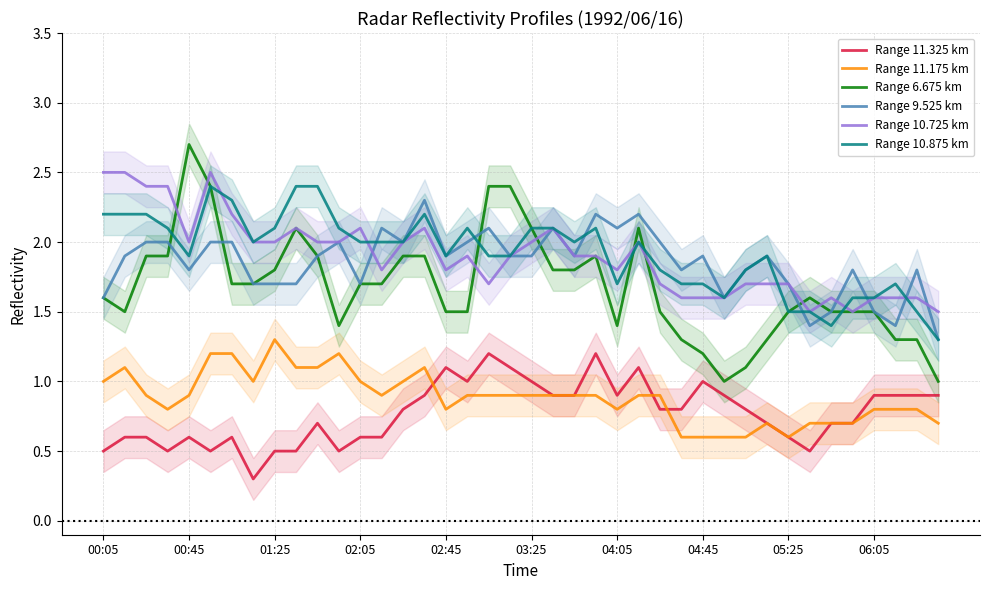

What is the difference between the second highest and minimum values in the Range 10.875 km series?

1.1